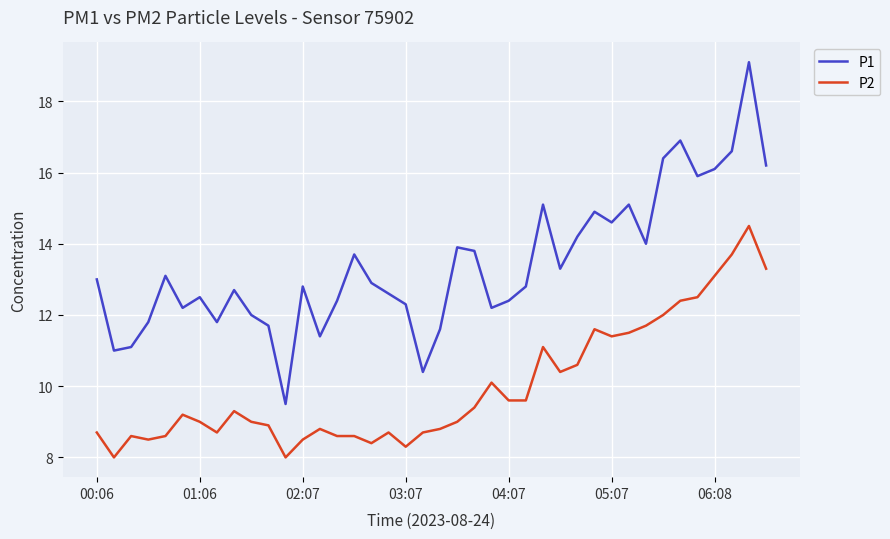

True or false: P2 and P1 intersect in this chart.

False